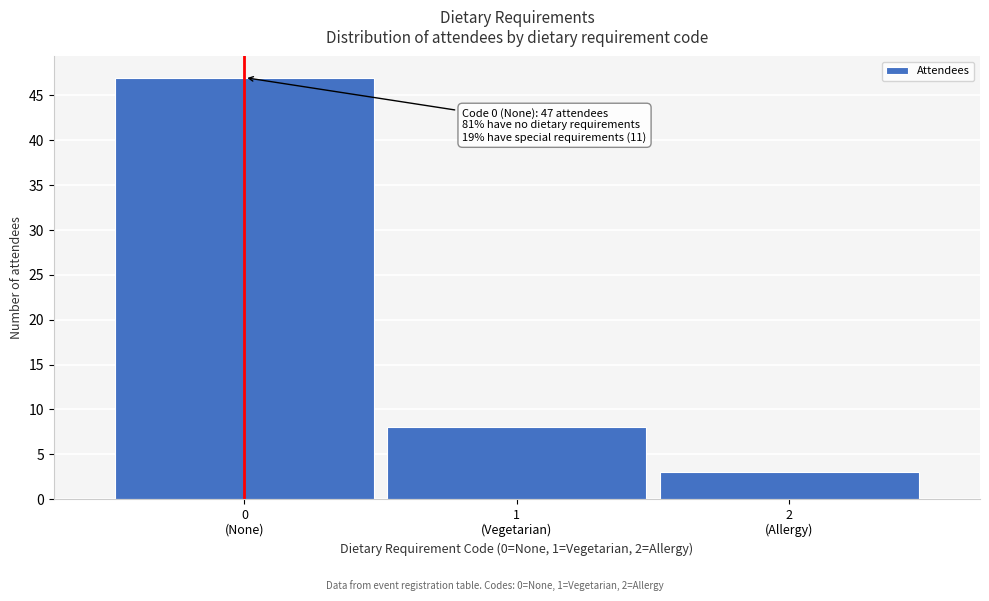

Reading right to left, what are all the values shown in this chart?

3	8	47